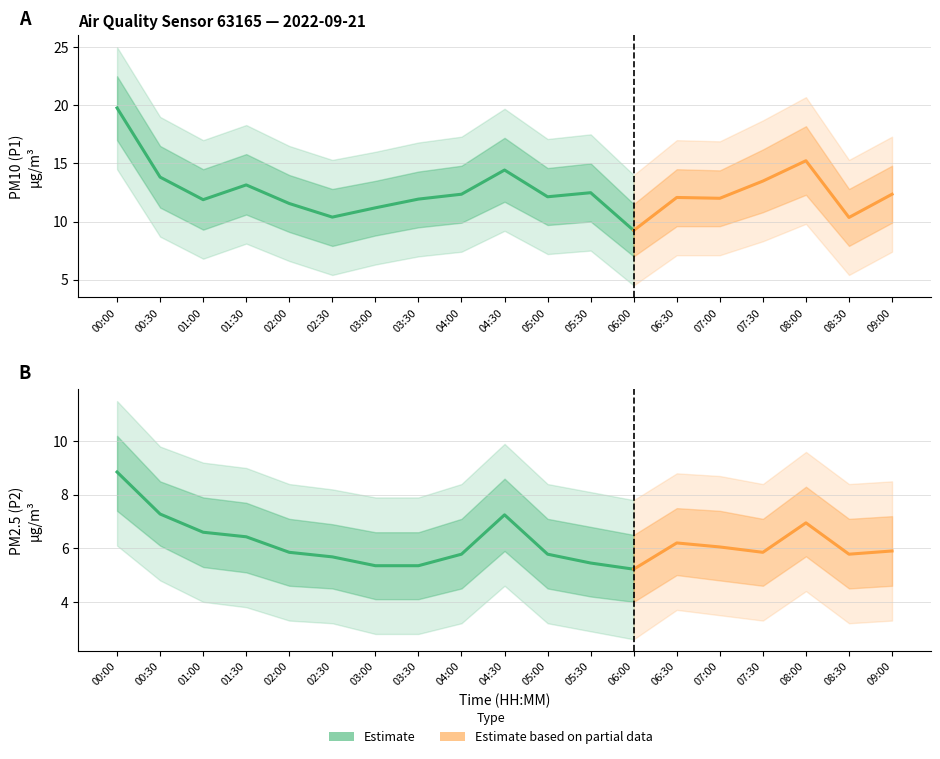

List the series in order of their overall mean, highest first.

P1, P2